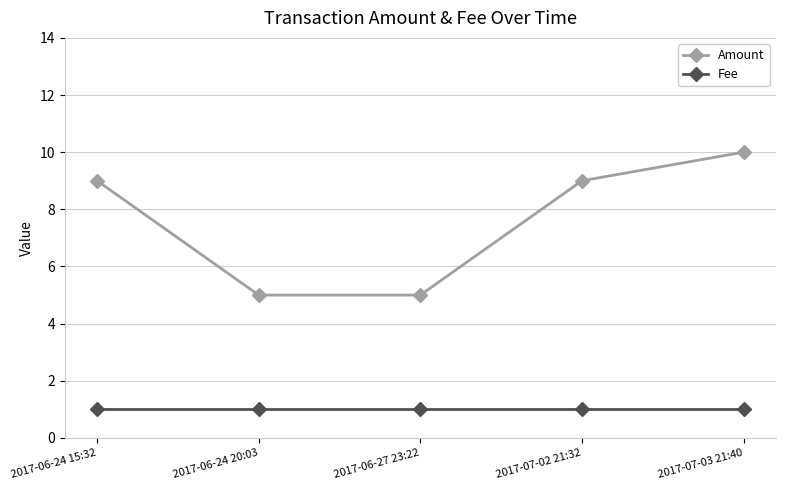

True or false: Amount and Fee intersect in this chart.

False